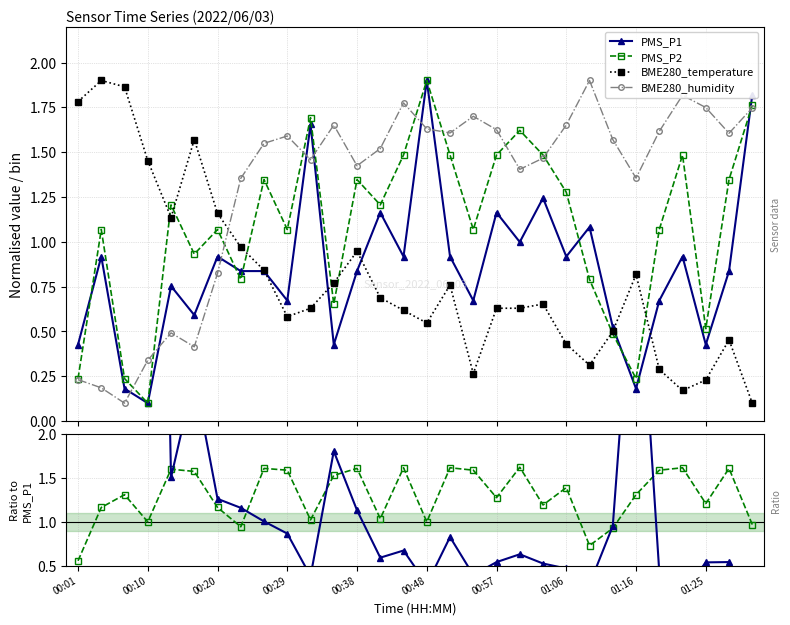

True or false: BME280_temperature has more than 2 interior local peaks.

True